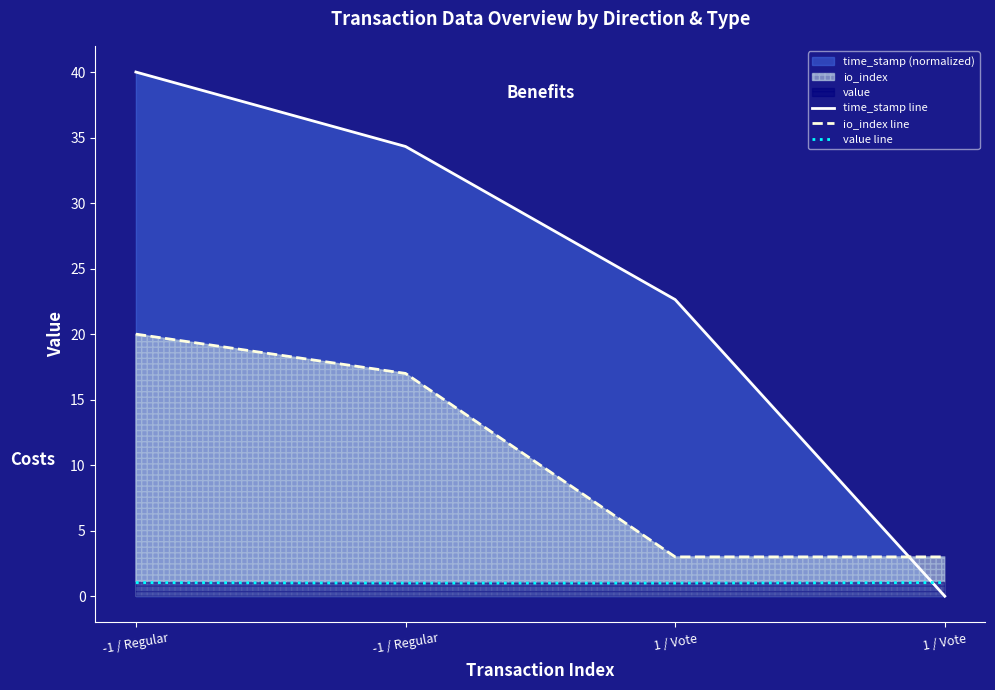

Reading left to right, transcribe all the data shown in this chart.

time_stamp line: 40.0	34.3	22.6	0.0
io_index line: 20.0	17.0	3.0	3.0
value line: 1.0	1.0	1.0	1.0